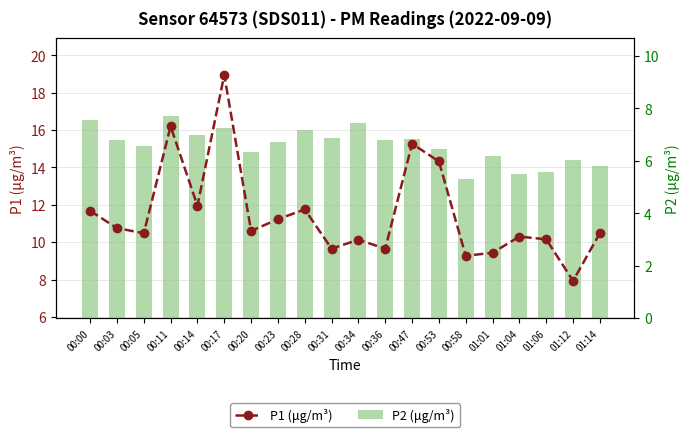

Does the chart contain stacked bars?

No